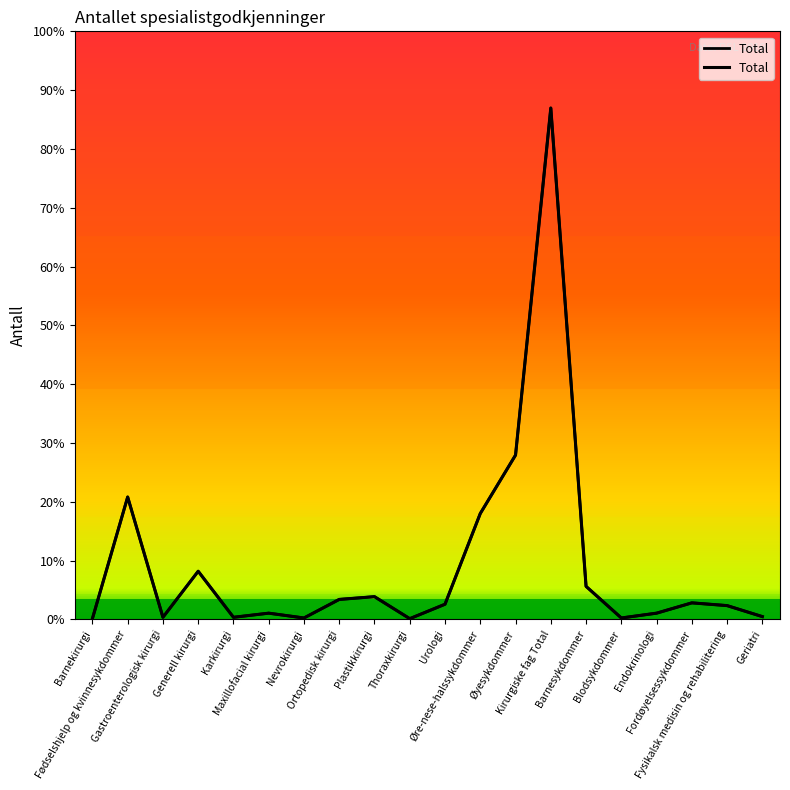

Approximately how many times larger is the value at Øre-nese-halssykdommer compared to Urologi?

7.0